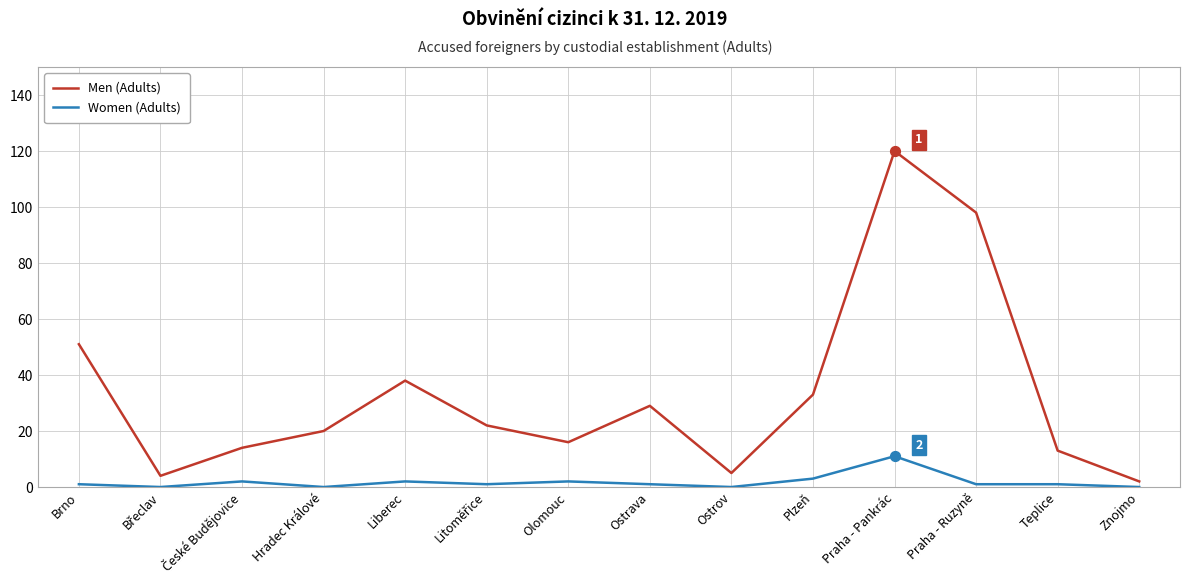

Is the value of Women (Adults) at Praha - Pankrác greater than the value of Men (Adults) at Plzeň?

No